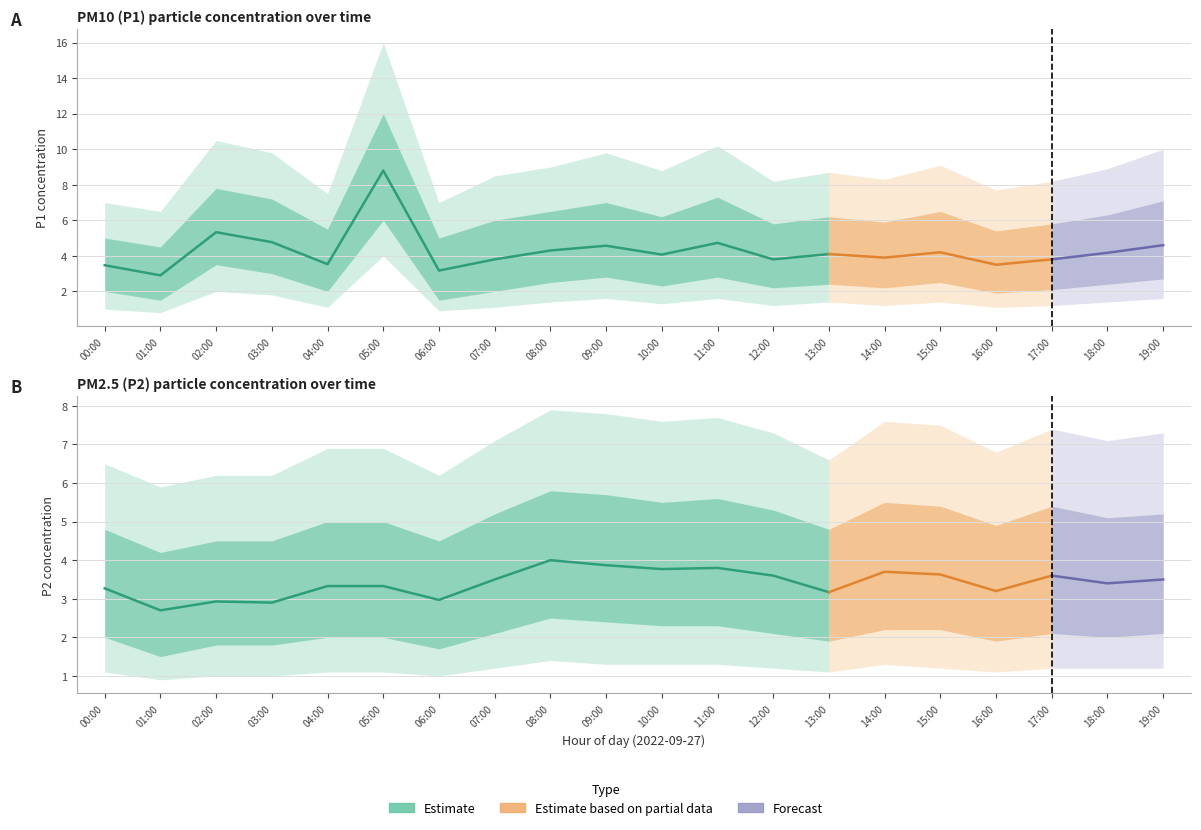

Does the chart display data point markers on the line(s)?

No